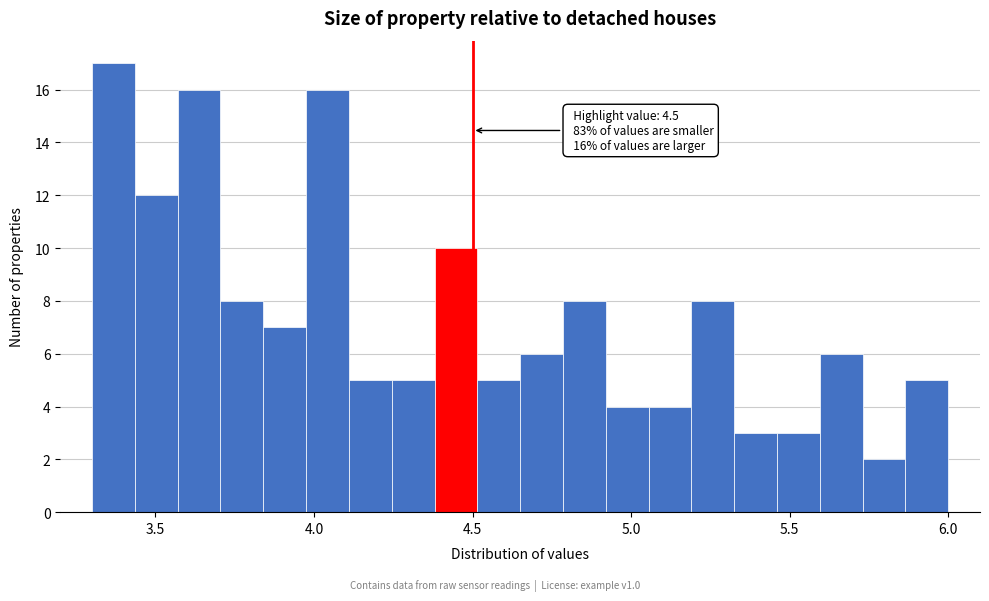

Around what value on the x-axis is the tallest bar? Give the approximate position of its centre, as read against the axis.

3.35